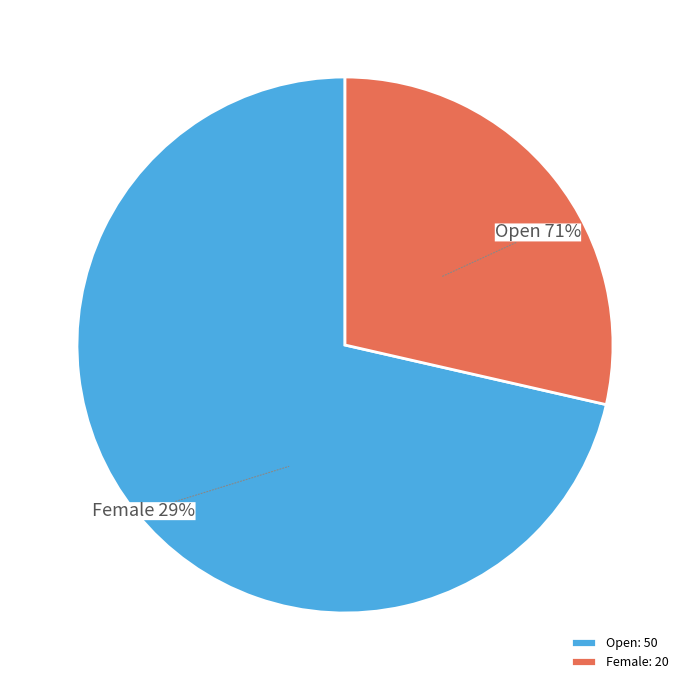

Which slice is the smallest?

Female